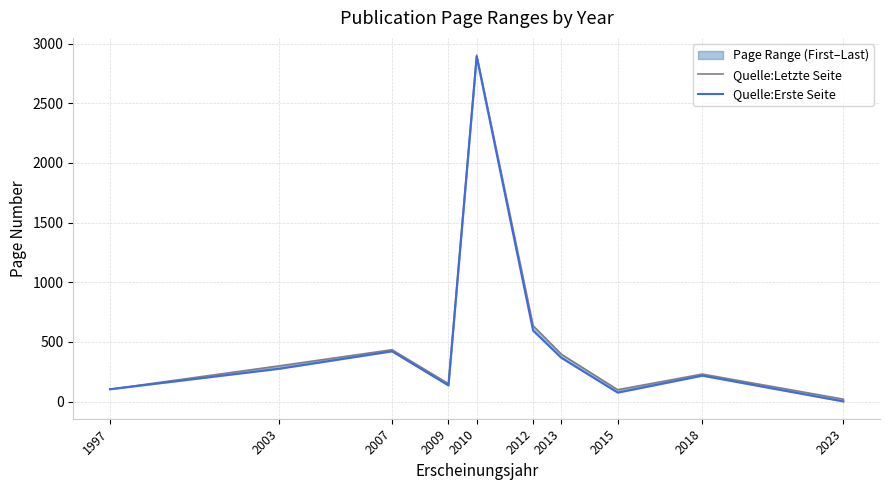

Reading left to right, list all the values displayed in this chart.

Quelle:Letzte Seite: 1997=103	2003=299	2007=434	2009=150	2010=2902	2012=636	2013=397	2015=99	2018=230	2023=20
Quelle:Erste Seite: 1997=103	2003=275	2007=421	2009=135	2010=2891	2012=595	2013=367	2015=75	2018=217	2023=1